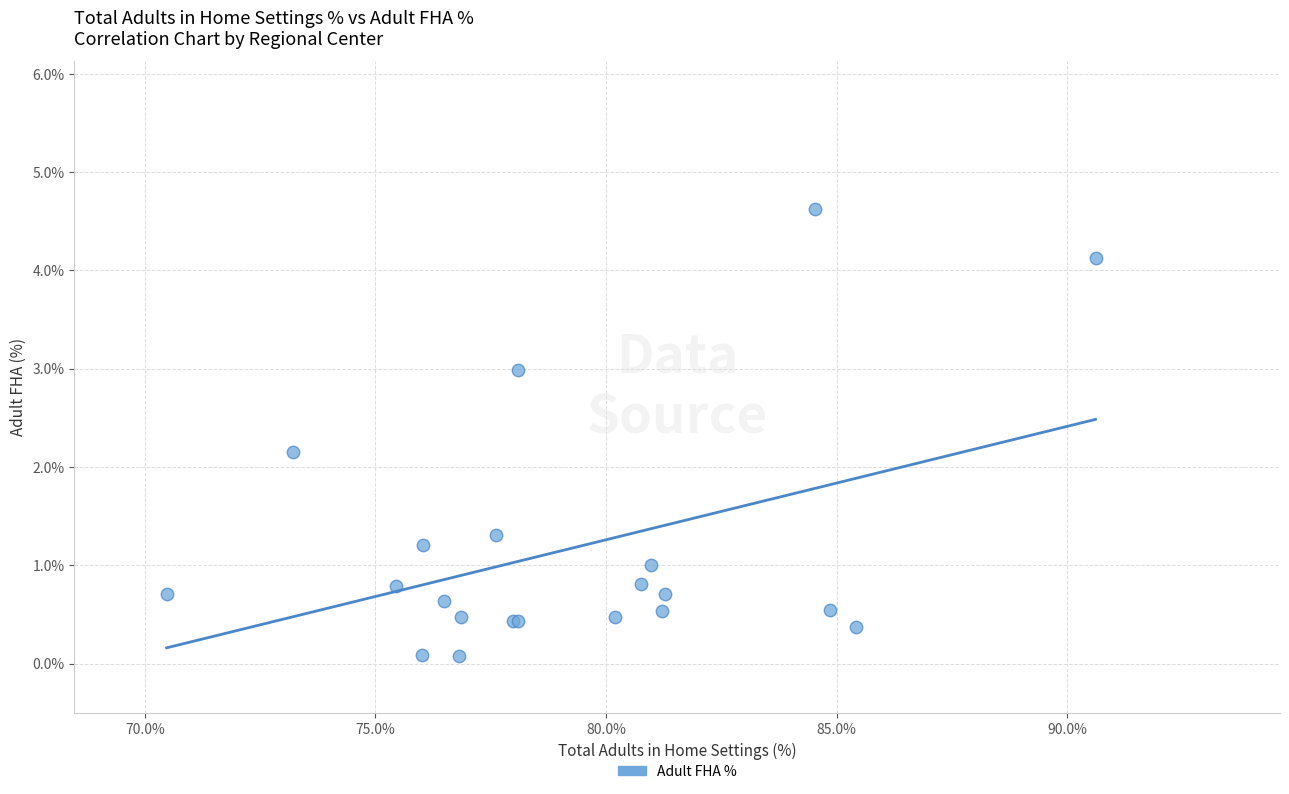

What Y value in the scatter plot is closest to 2?

2.2